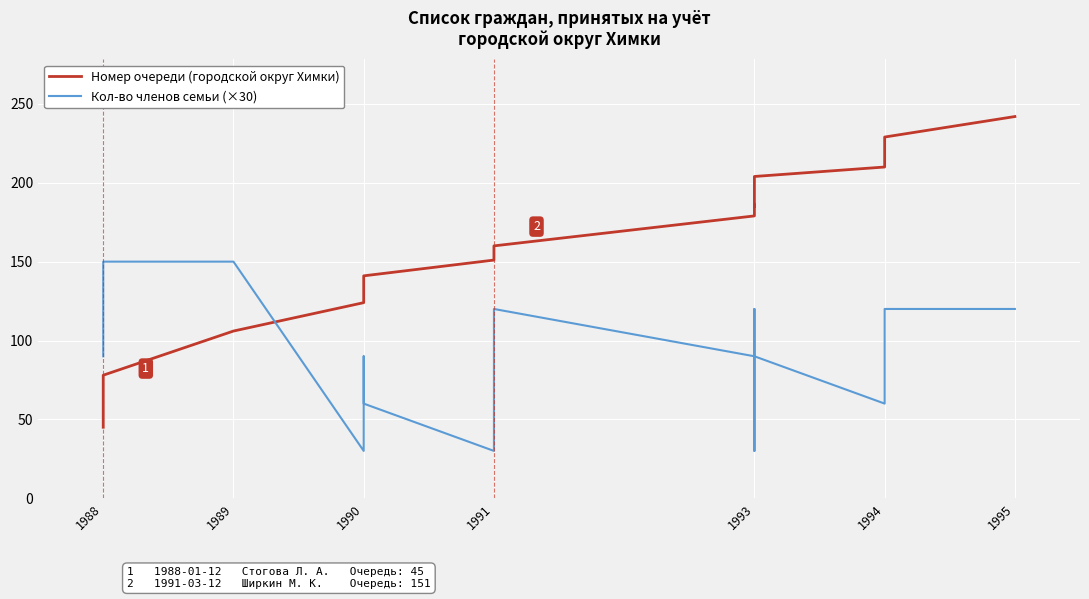

Rank the series by their average value, from lowest to highest.

Кол-во членов семьи (×30), Номер очереди (городской округ Химки)